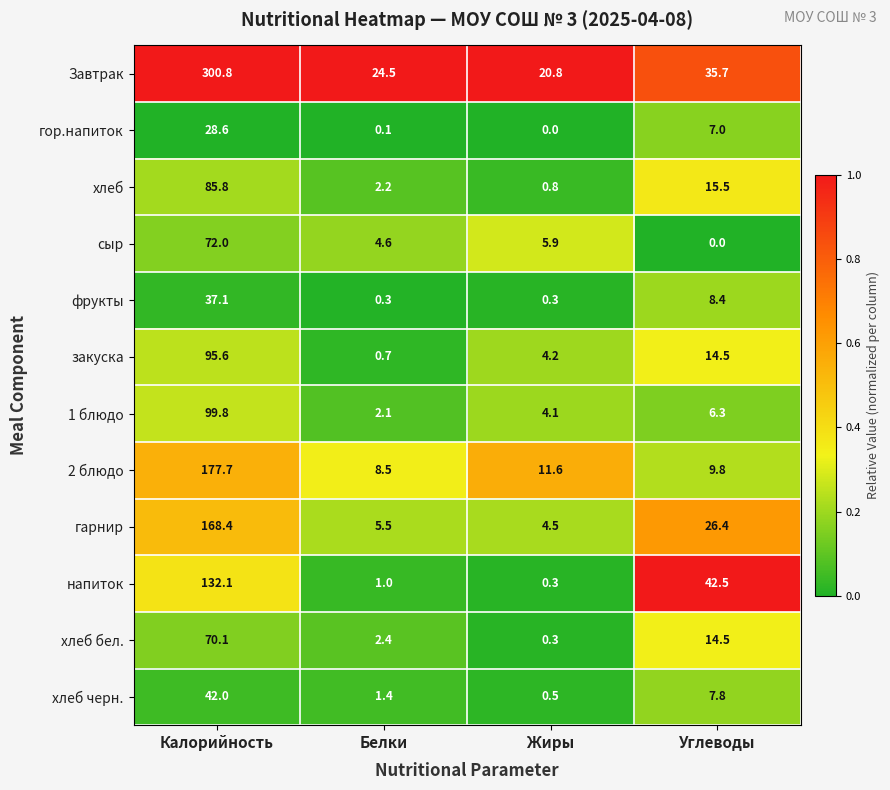

What is the spread (max minus min) of values at Калорийность?

272.2